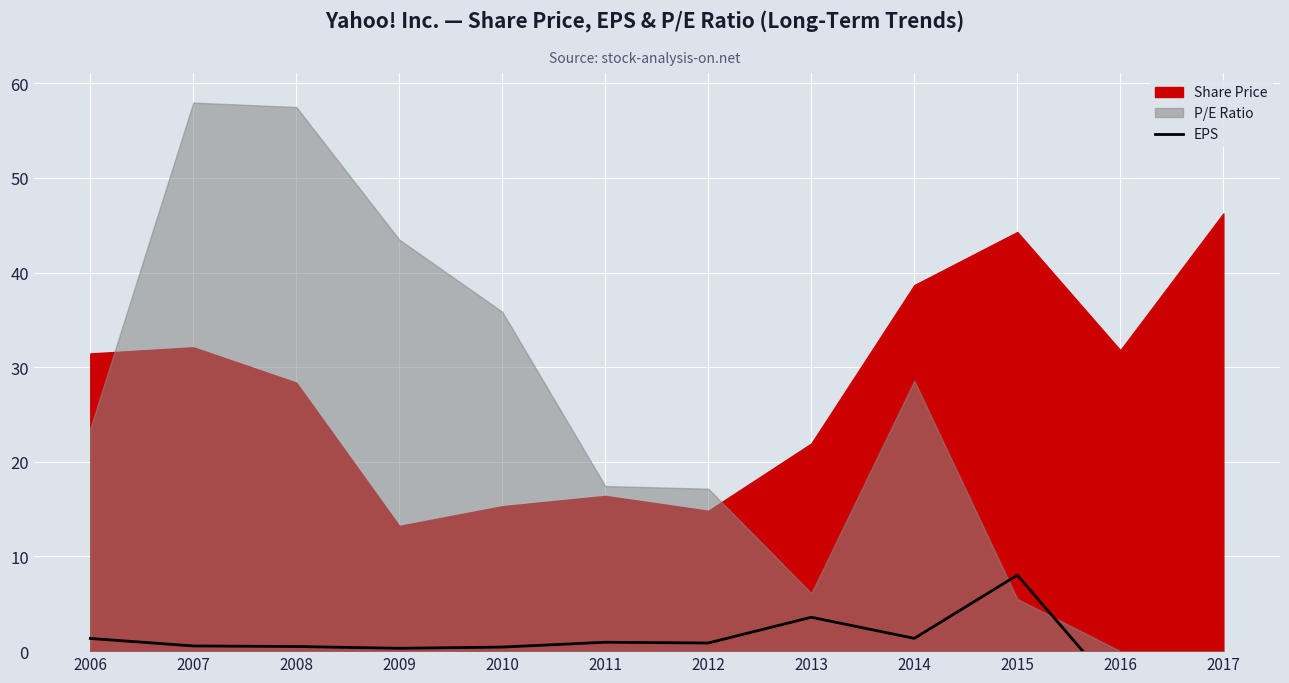

How many categories are shown in the chart?

12